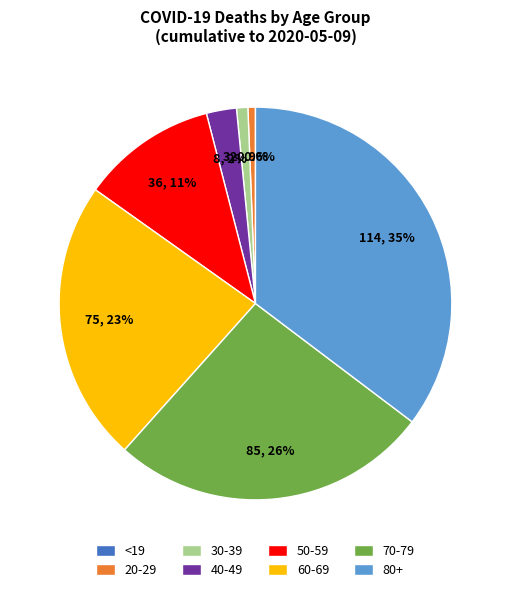

Does 80+ represent more than half of the total?

No